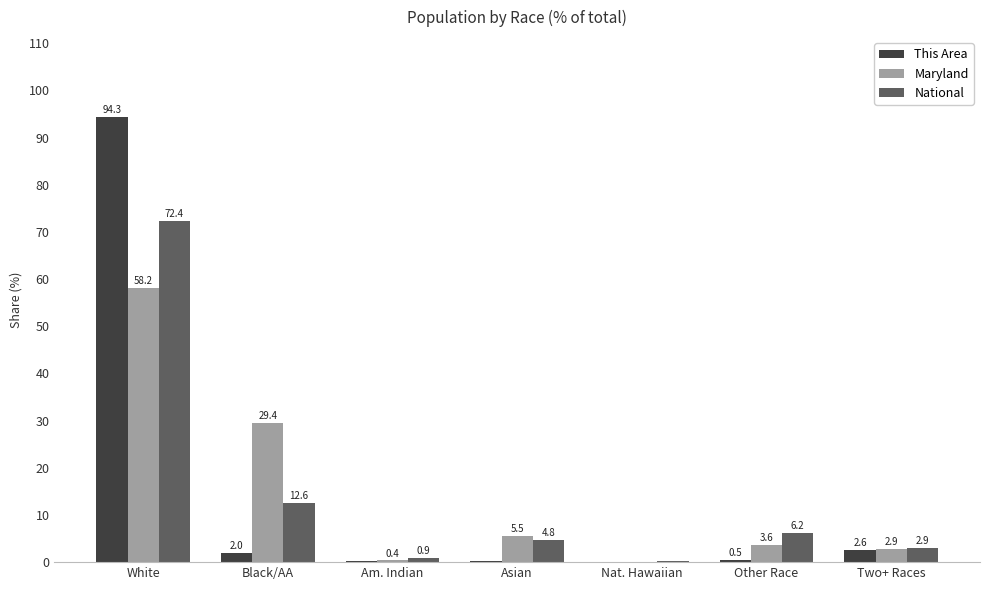

At which category does the chart reach its peak across all series?

White